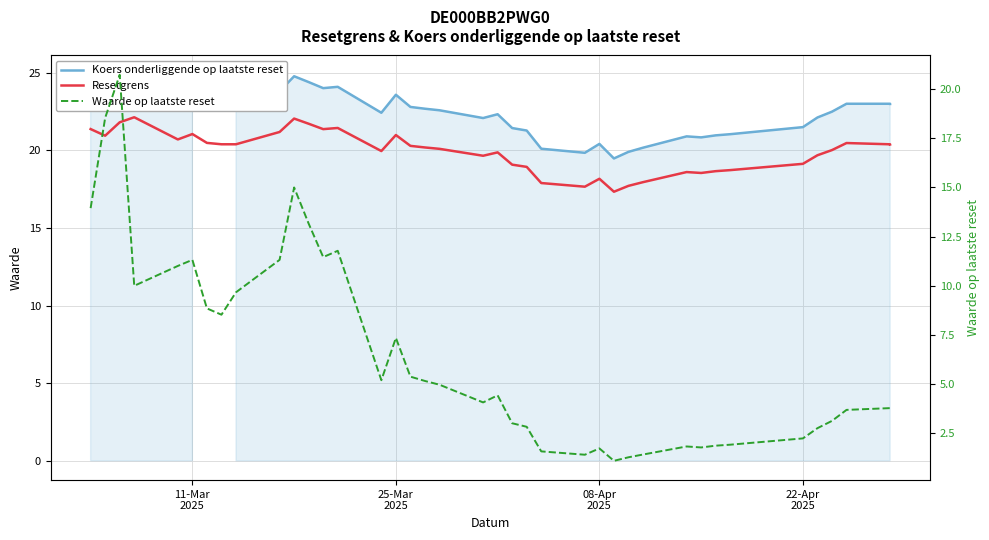

What is the lowest value of the Koers onderliggende op laatste reset series?

19.5